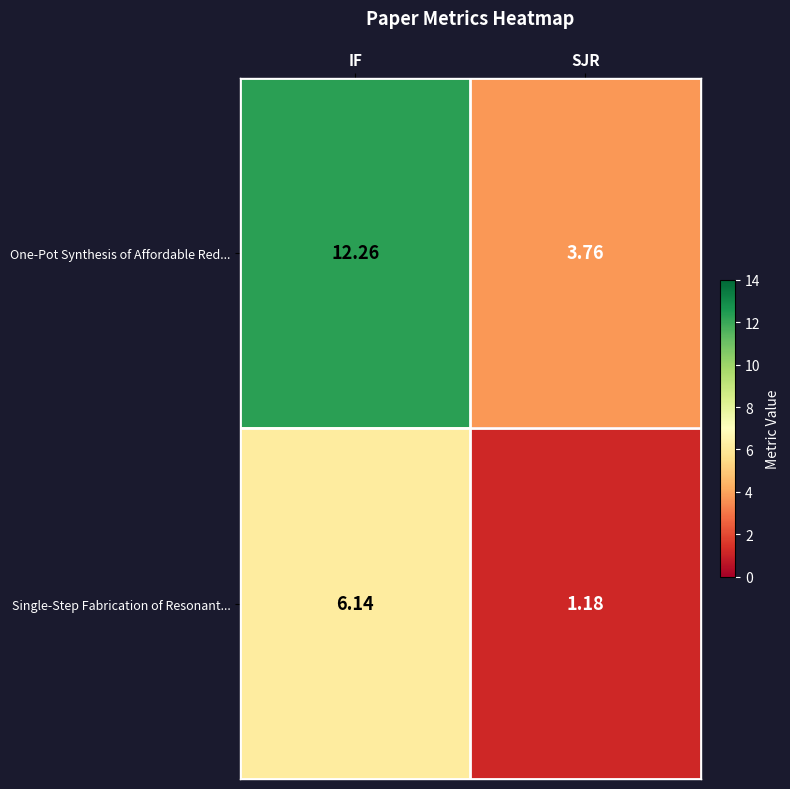

Rank the series by their average value, from highest to lowest.

One-Pot Synthesis of Affordable Red..., Single-Step Fabrication of Resonant...